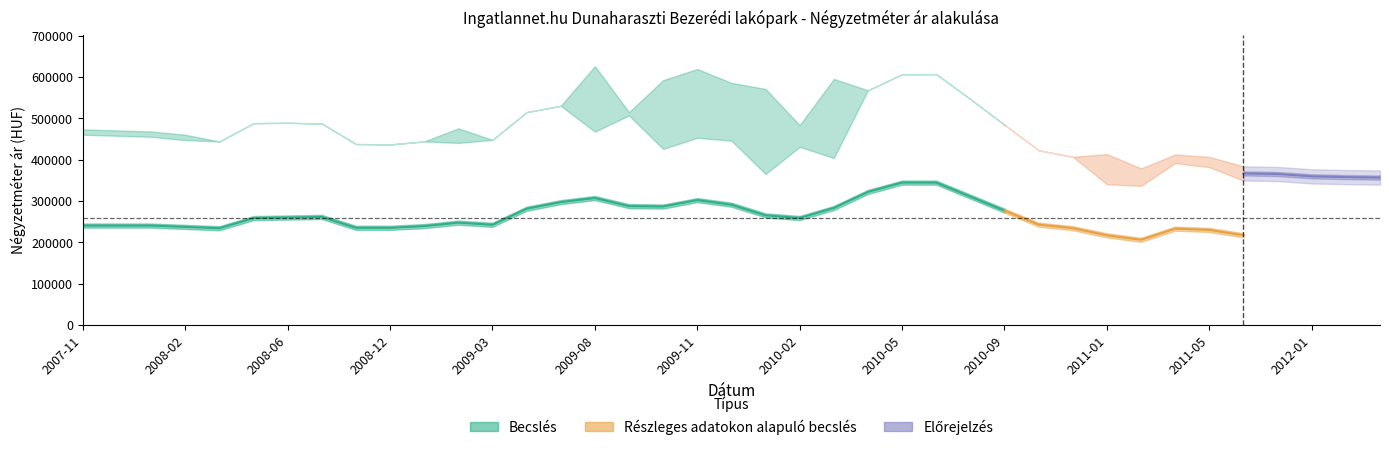

What is the difference between the Szórás alsó határ values at 2010-07 and 2008-06?

57323